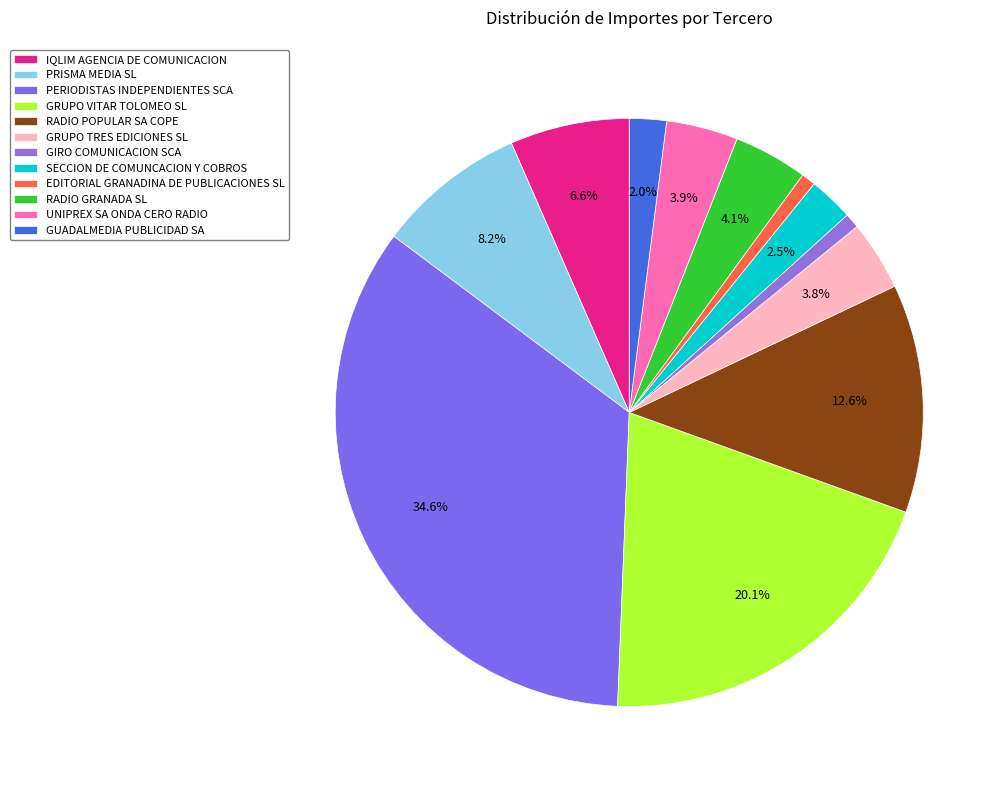

Is GIRO COMUNICACION SCA the majority of the pie?

No